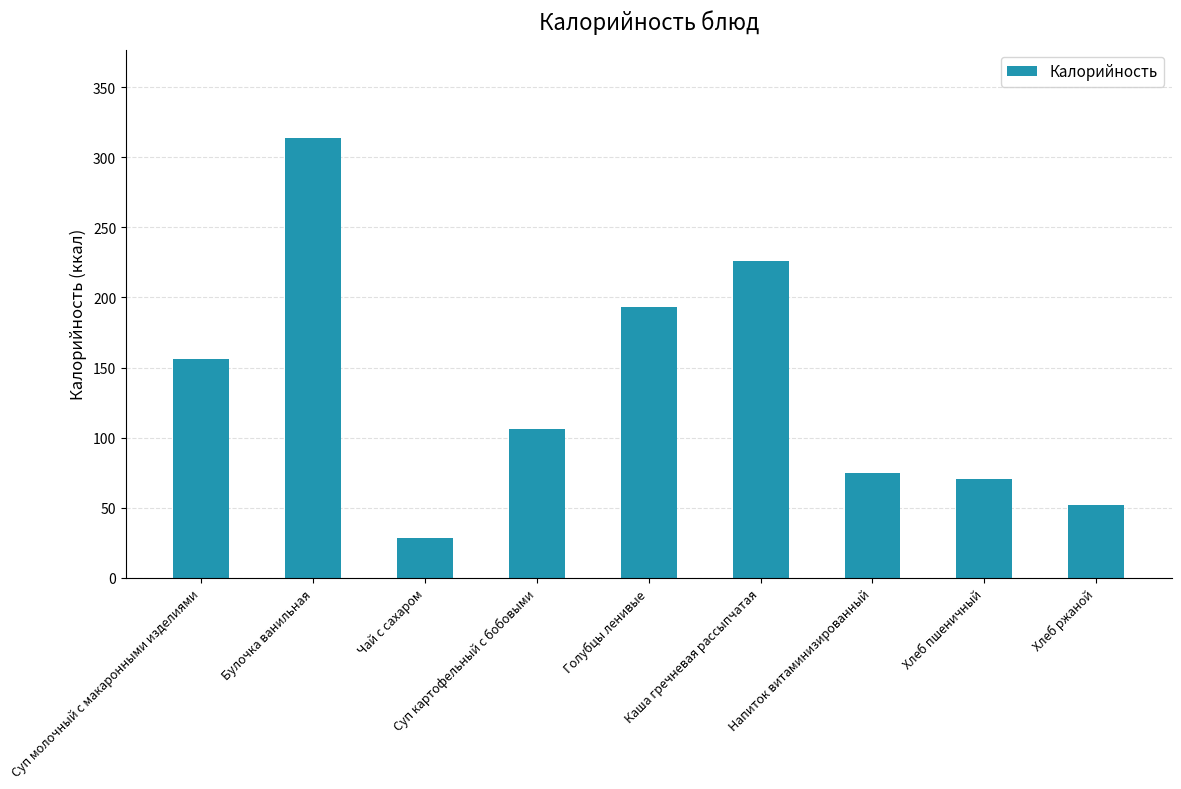

Is it true that the value at Каша гречневая рассыпчатая is 225.7?

True